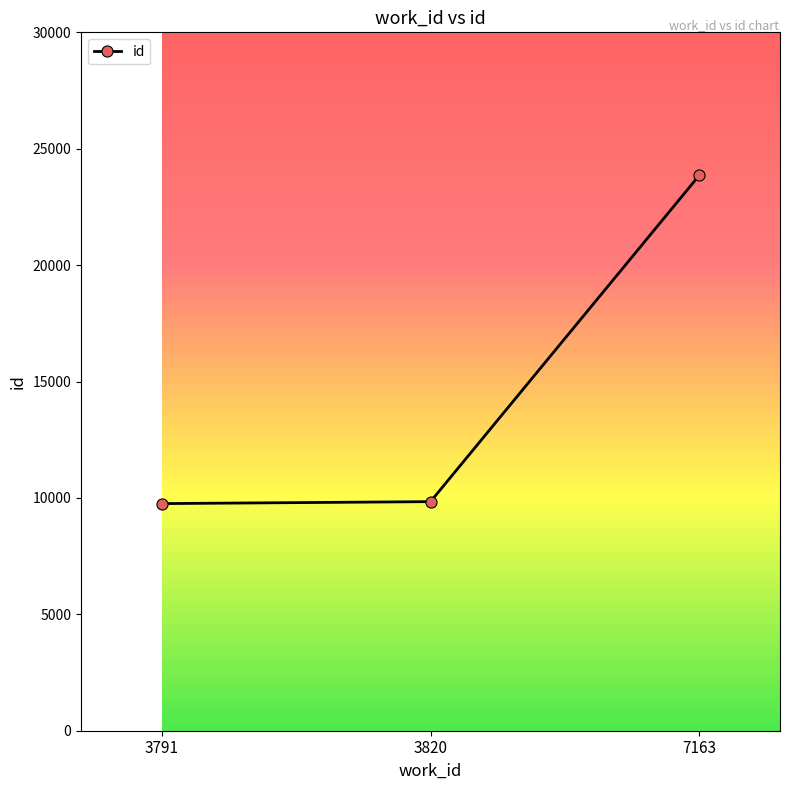

What is the change in value from 3791 to 3820?

+84